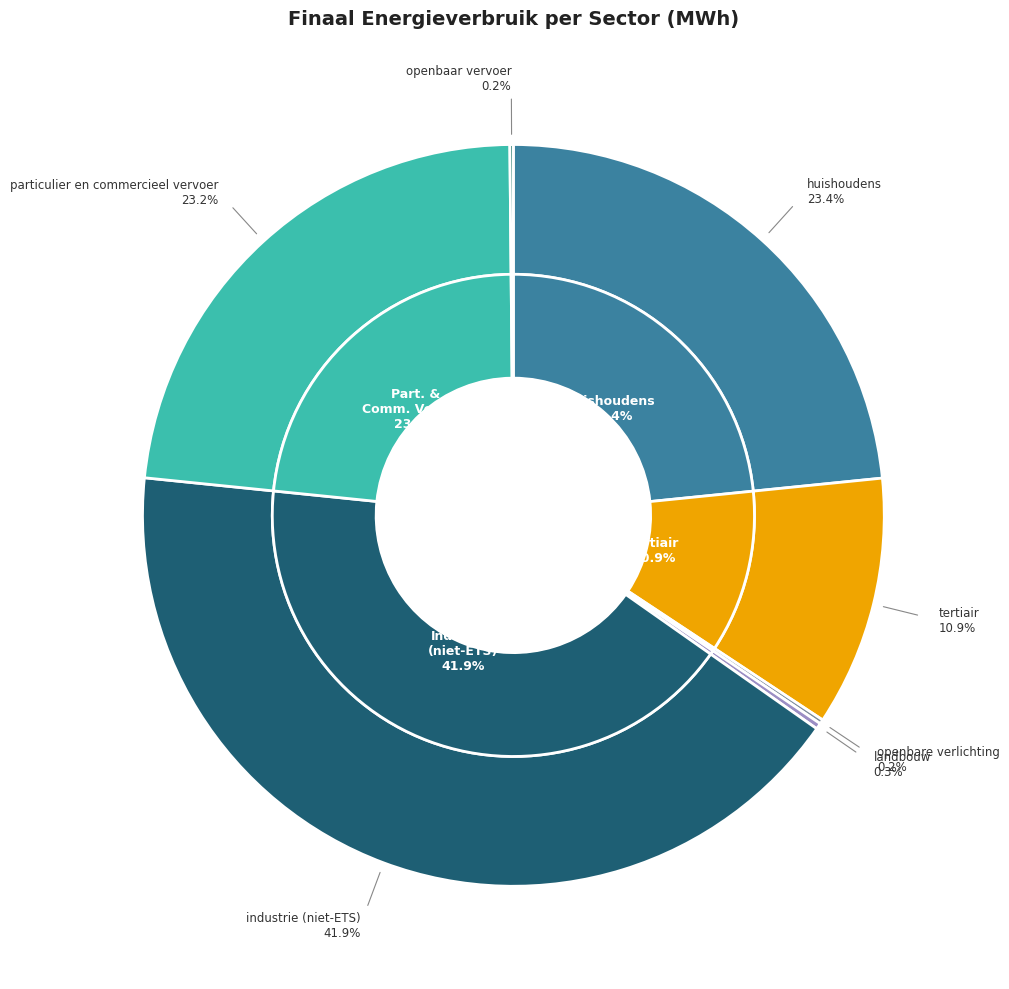

Does any single category account for the majority?

No